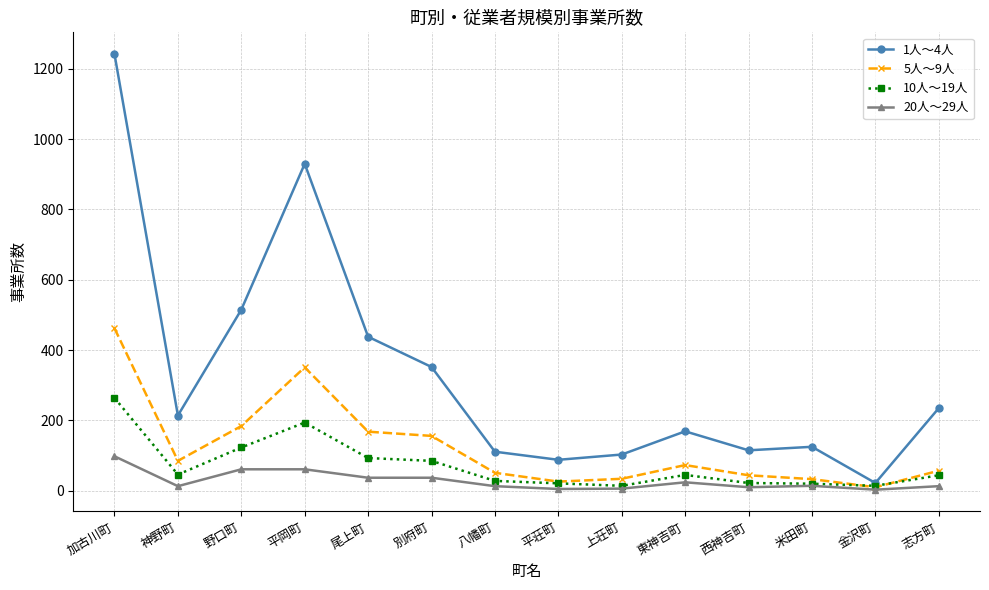

The 20人～29人 series shows 98 at 加古川町. True or false?

True